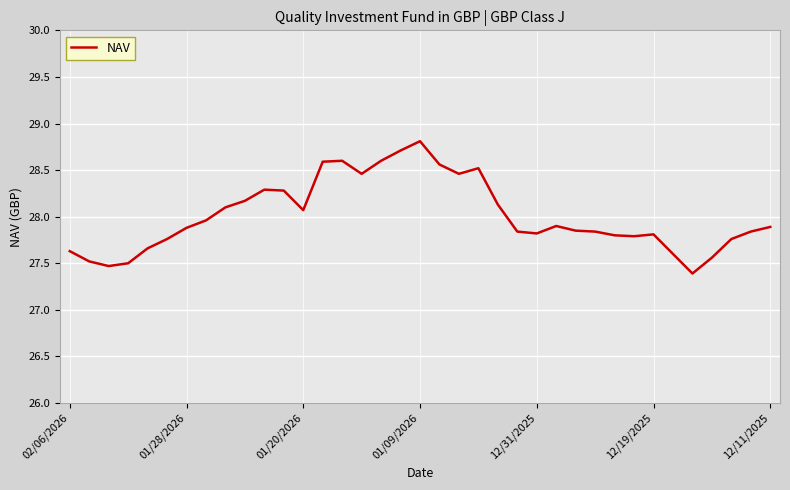

What is the minimum value shown in the chart?

27.4